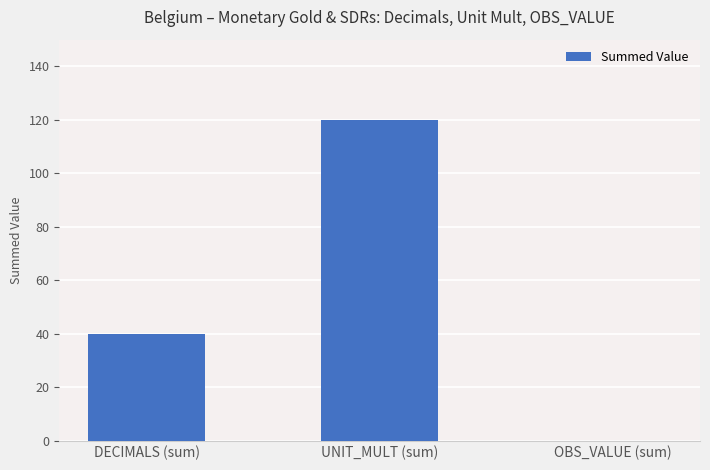

What is the ratio of the value at UNIT_MULT (sum) to the value at DECIMALS (sum)?

3.0